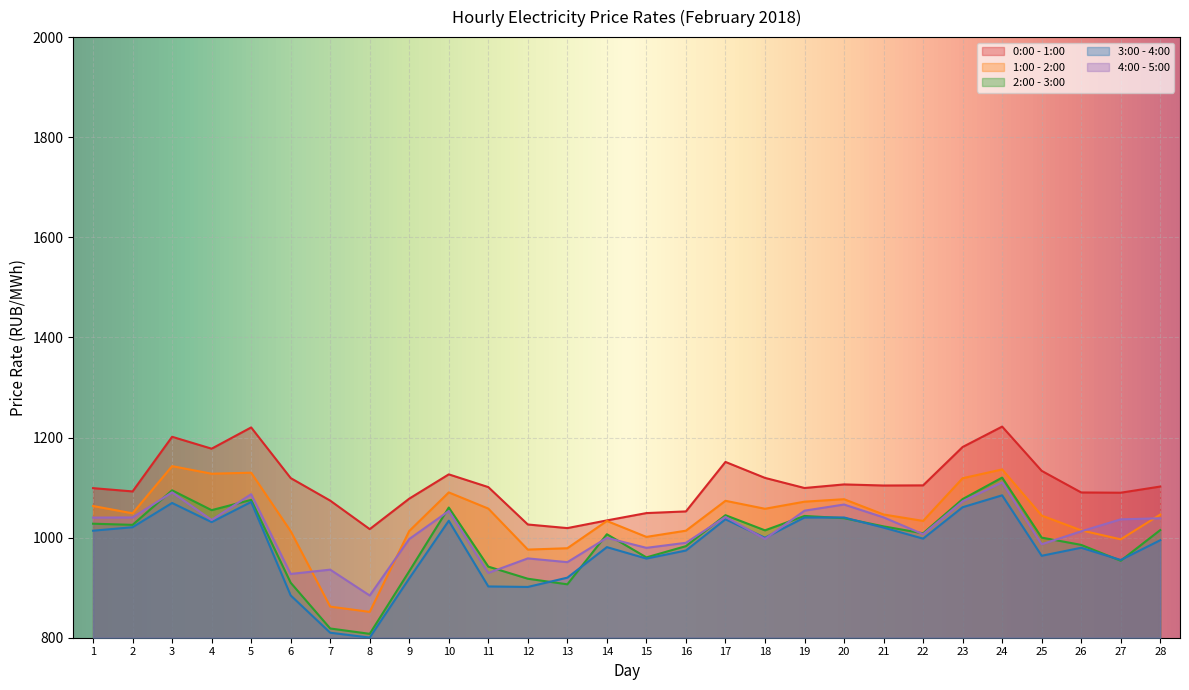

At which category does 0:00 - 1:00 reach its first local peak?

3